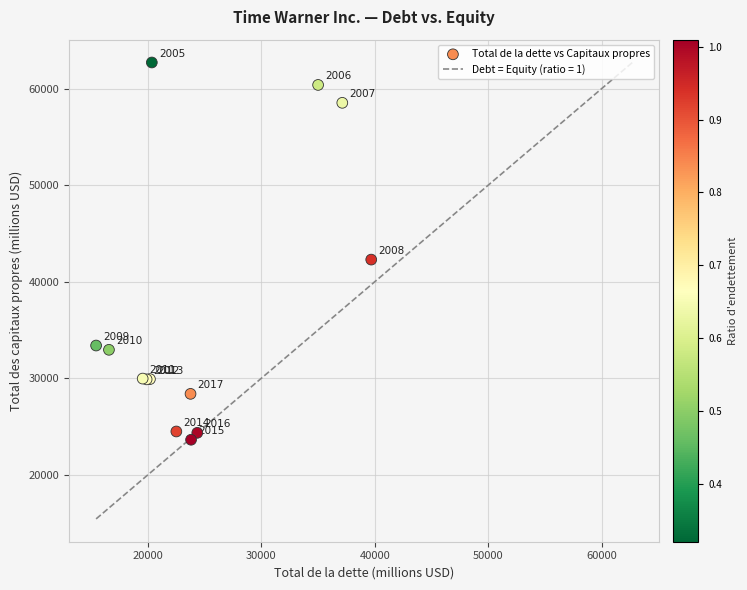

What Y value in the scatter plot is closest to 43167?

42288